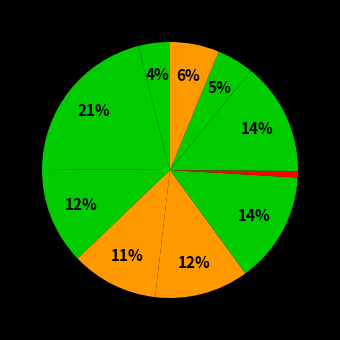

Is there any slice that represents more than half of the pie?

No